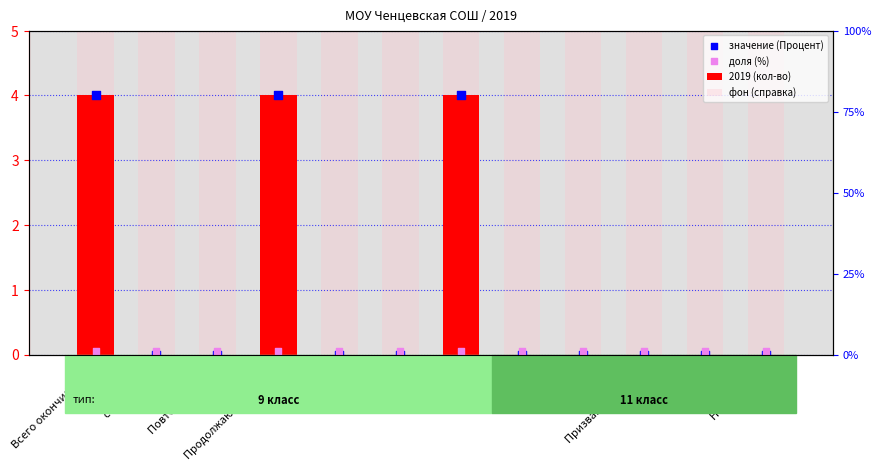

At which category is the sum across all series the highest?

Всего окончили 9 кл